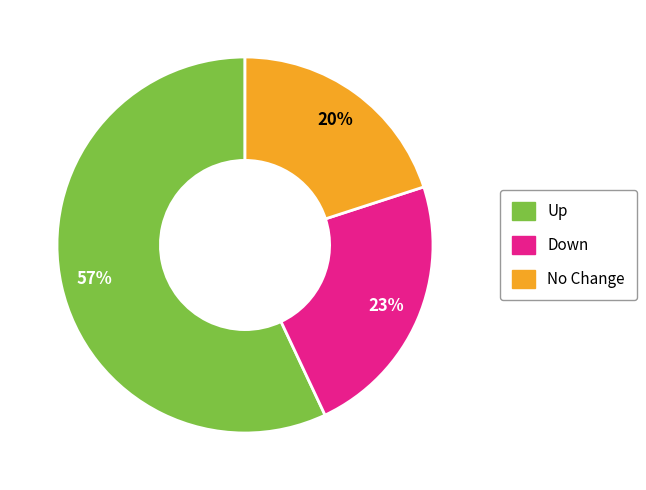

To the nearest percent, what is the average slice percentage?

33%